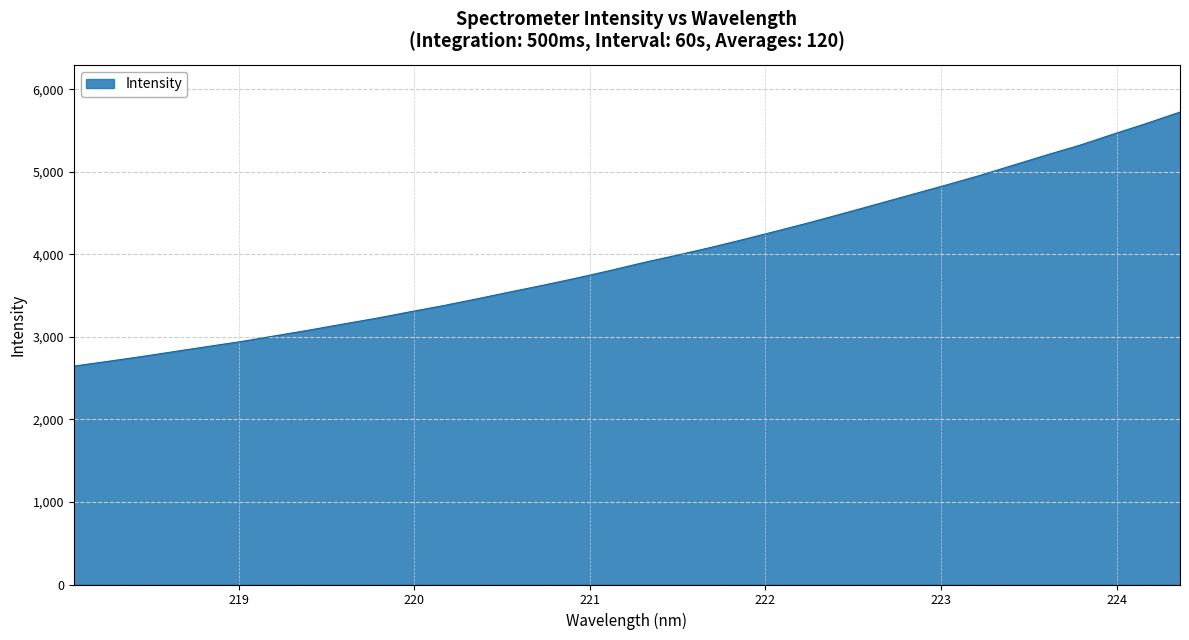

How many categories are shown in the chart?

34